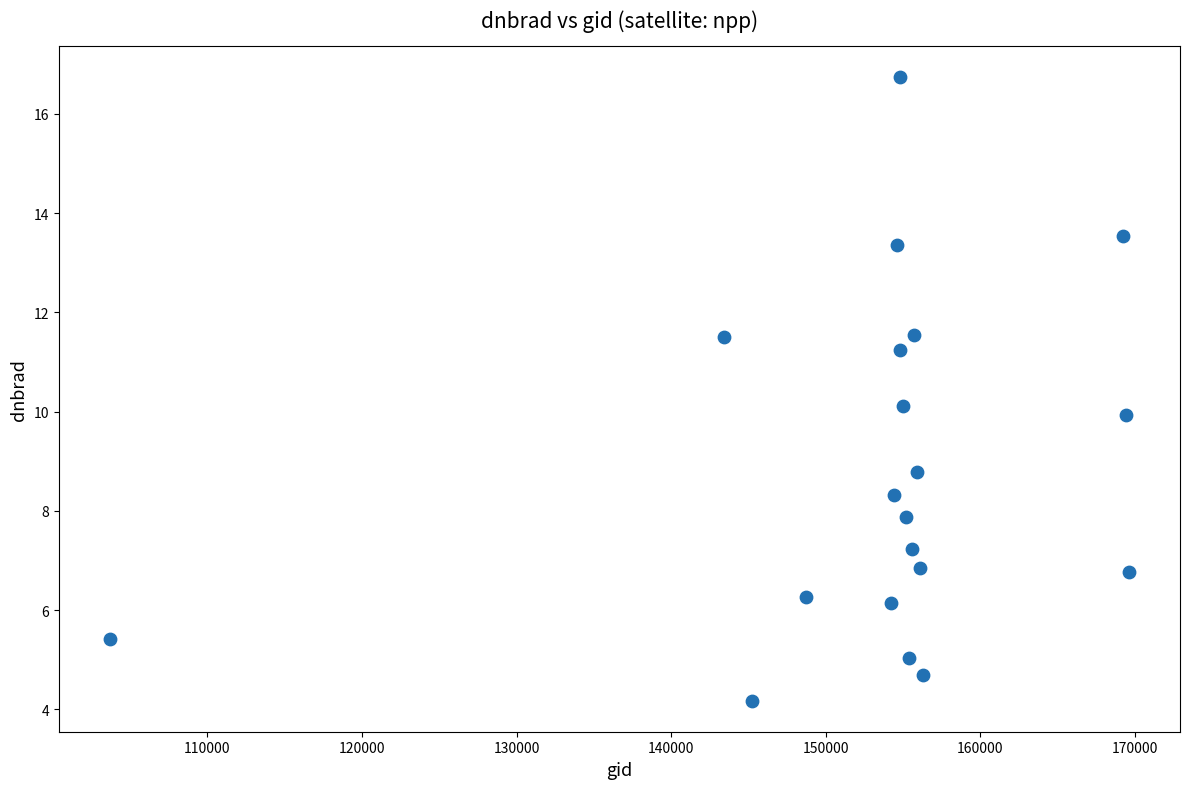

What is the range of X values (max minus min)?

65935.0